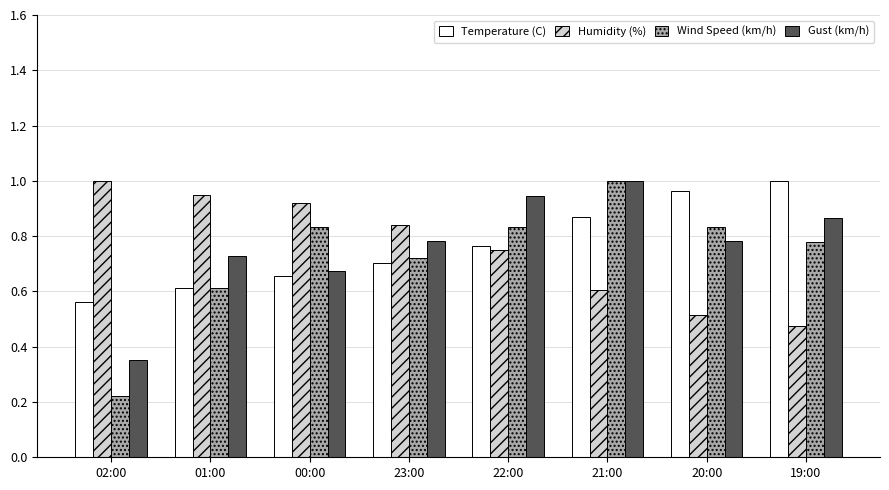

Which category has the lowest value across all series?

02:00